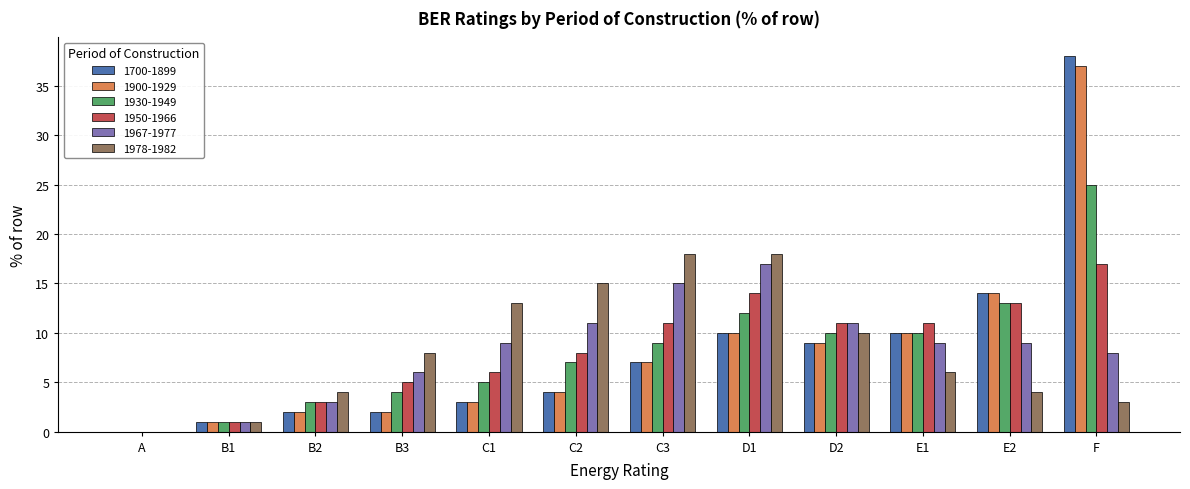

How many values in 1967-1977 are above zero?

11